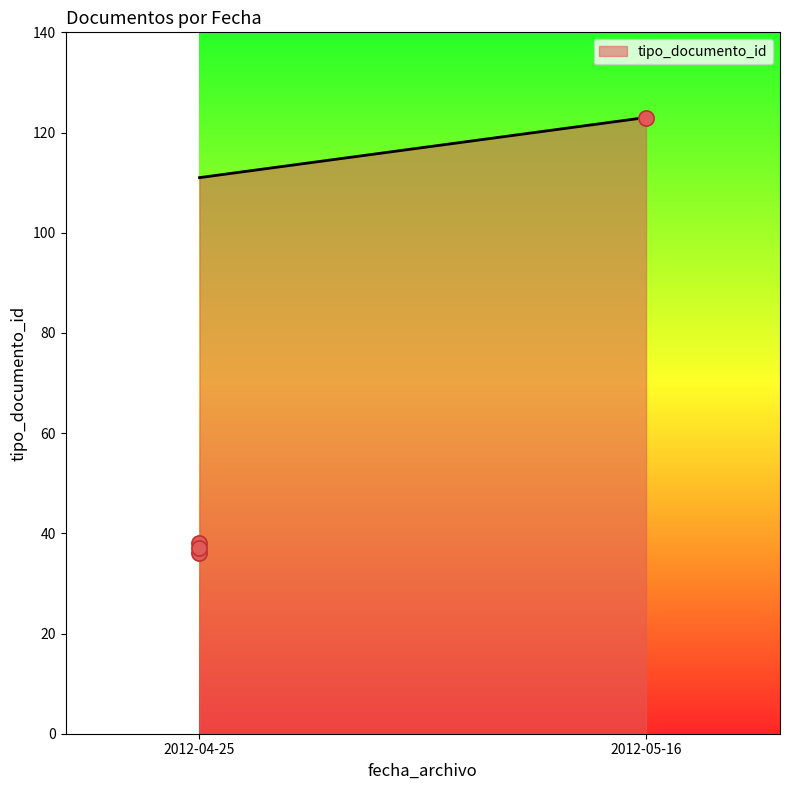

Between 2012-04-25 and 2012-04-25, which is larger?

2012-04-25